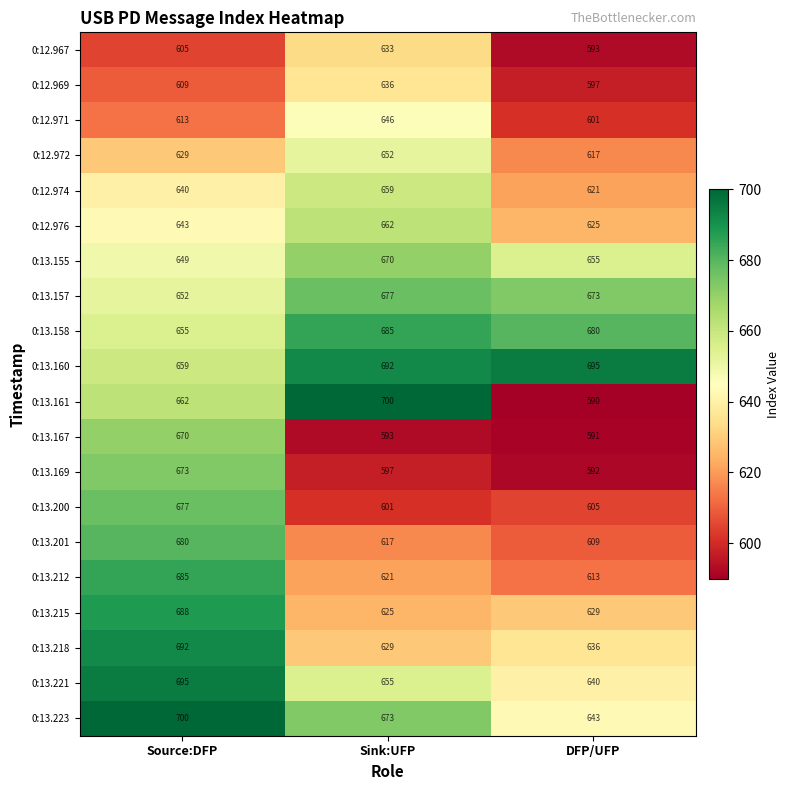

The value of 0:13.157 at Source:DFP is 455. True or false?

False